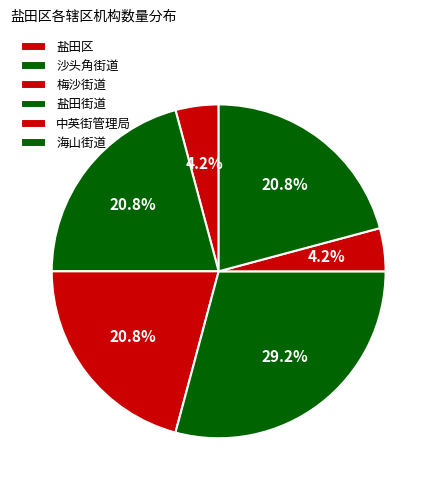

To the nearest percent, what portion does 盐田区 represent?

4%